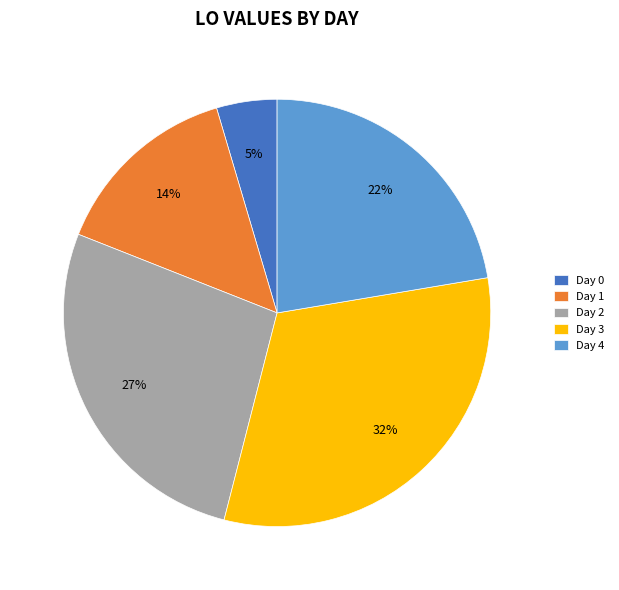

Is there a majority slice in this chart?

No